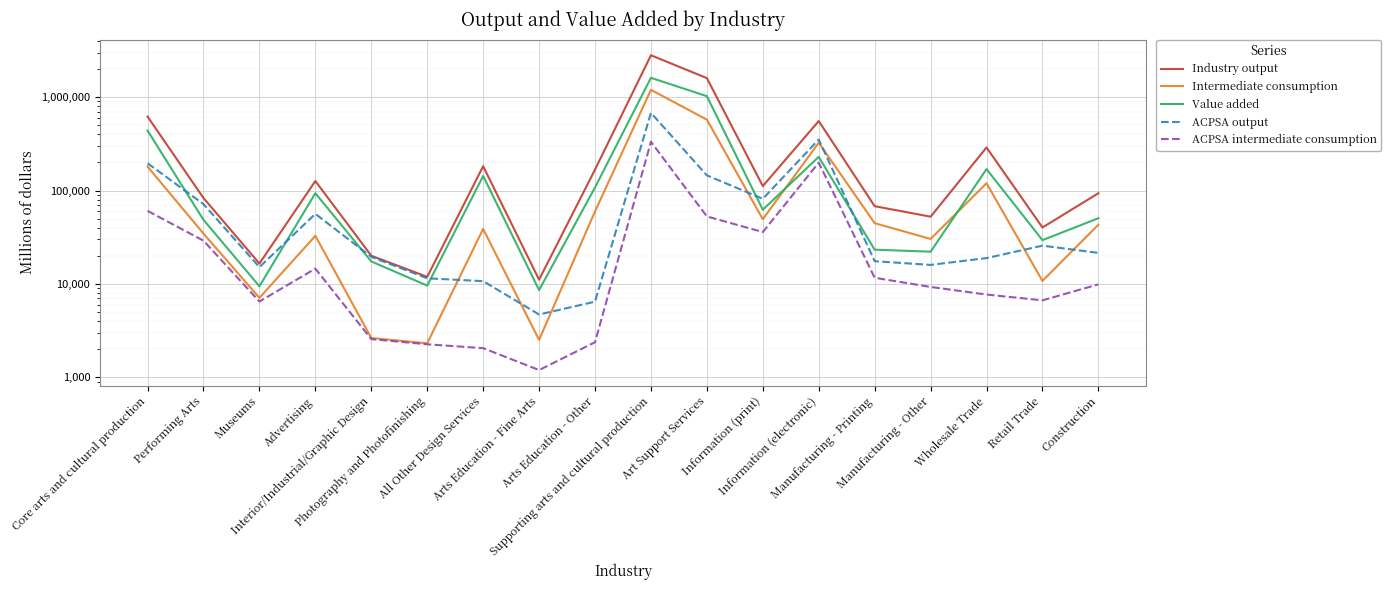

What is the value of the ACPSA output point at the 15th from the left?

15991